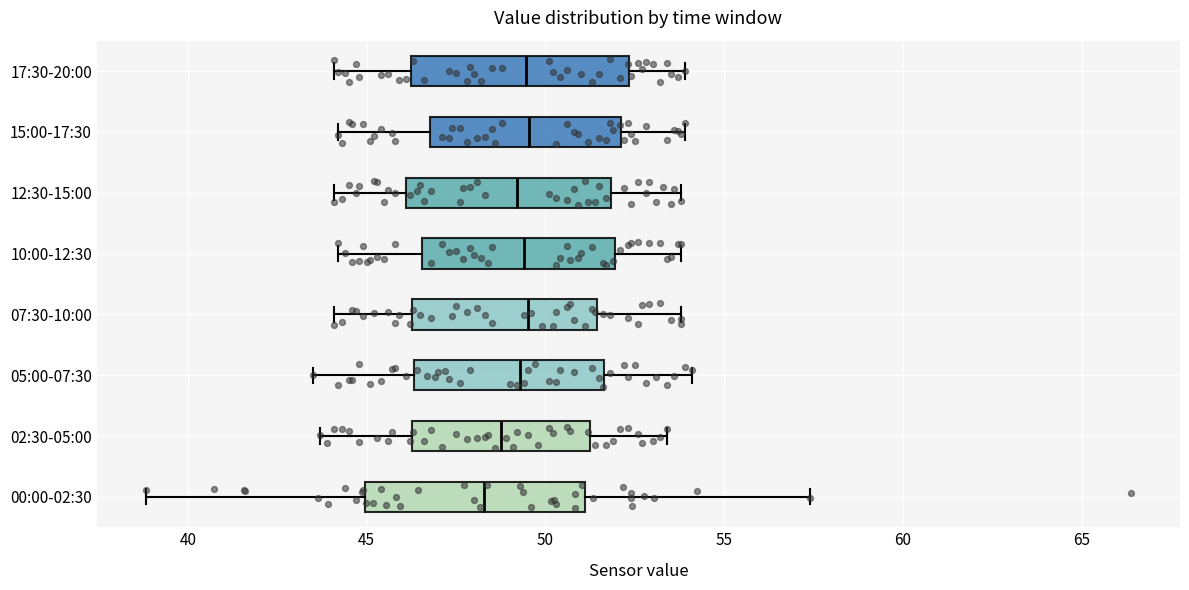

Where is the right edge of the box for 17:30-20:00 on the x-axis? The values are not printed on the chart, so give them approximately, as read against the axis.

52.5